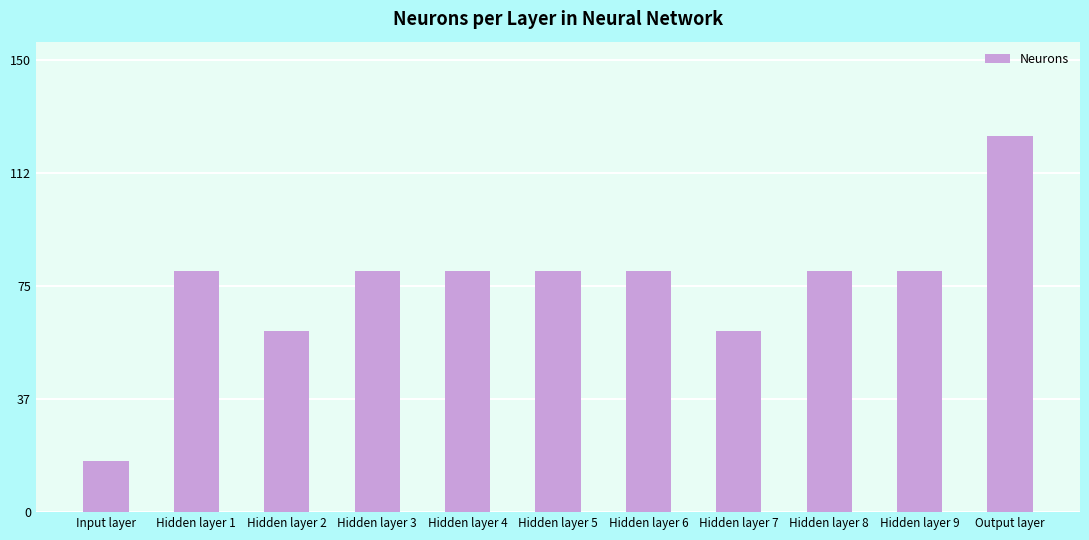

What is the label of the 2nd bar from the right?

Hidden layer 9